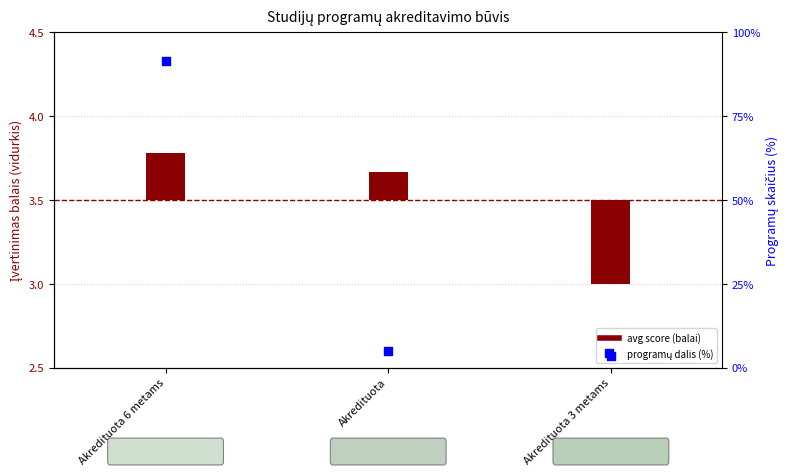

Which series contains the highest Y value?

programų dalis (%)